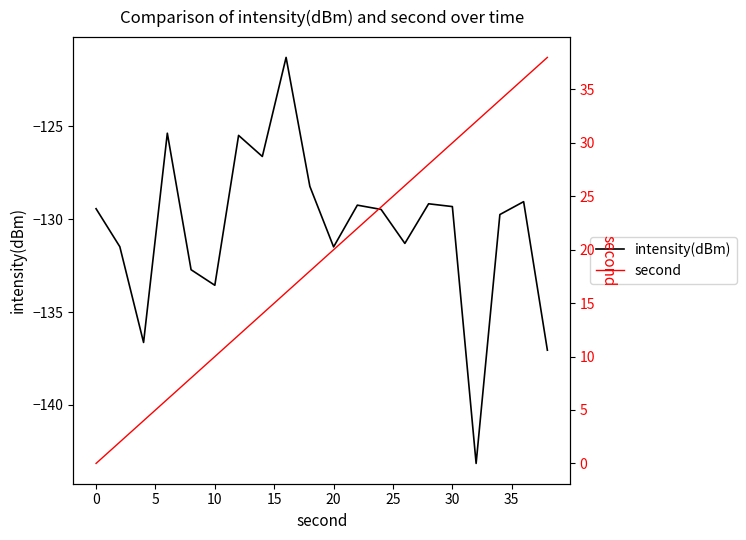

The value of intensity(dBm) at 20 is -212.2. True or false?

False